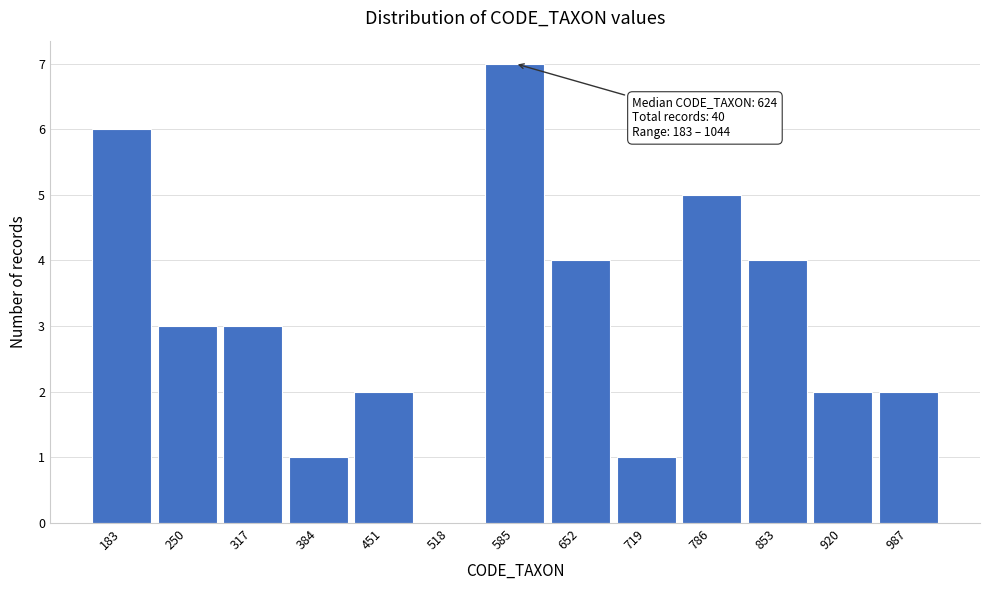

Reading left to right, list all the values displayed in this chart.

183=6	250=3	317=3	384=1	451=2	518=0	585=7	652=4	719=1	786=5	853=4	920=2	987=2